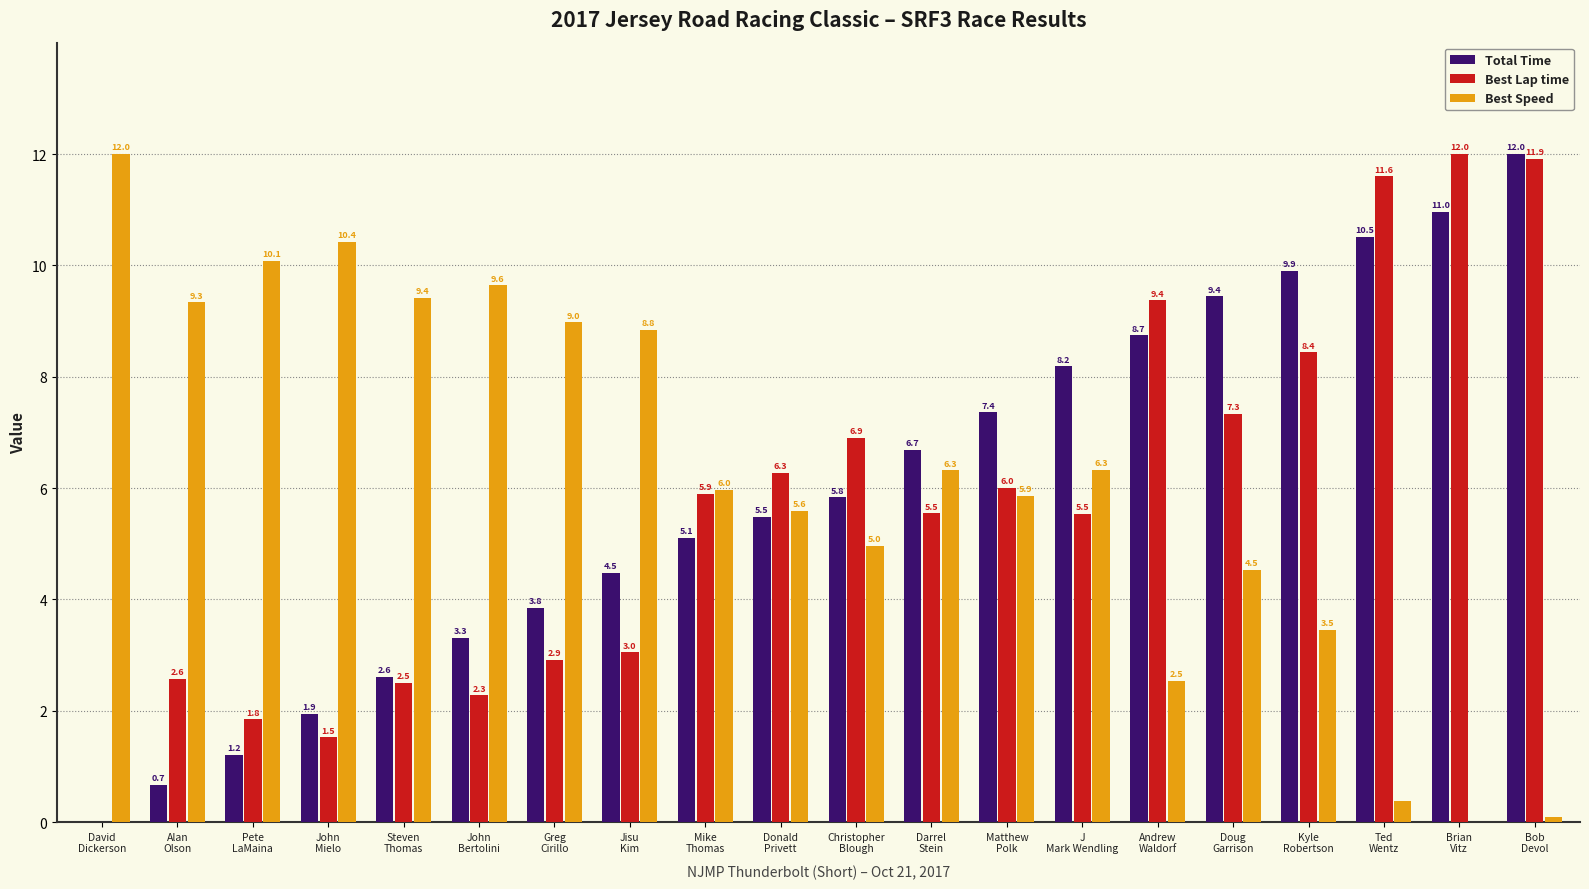

What is the sum of all Total Time values?

118.2